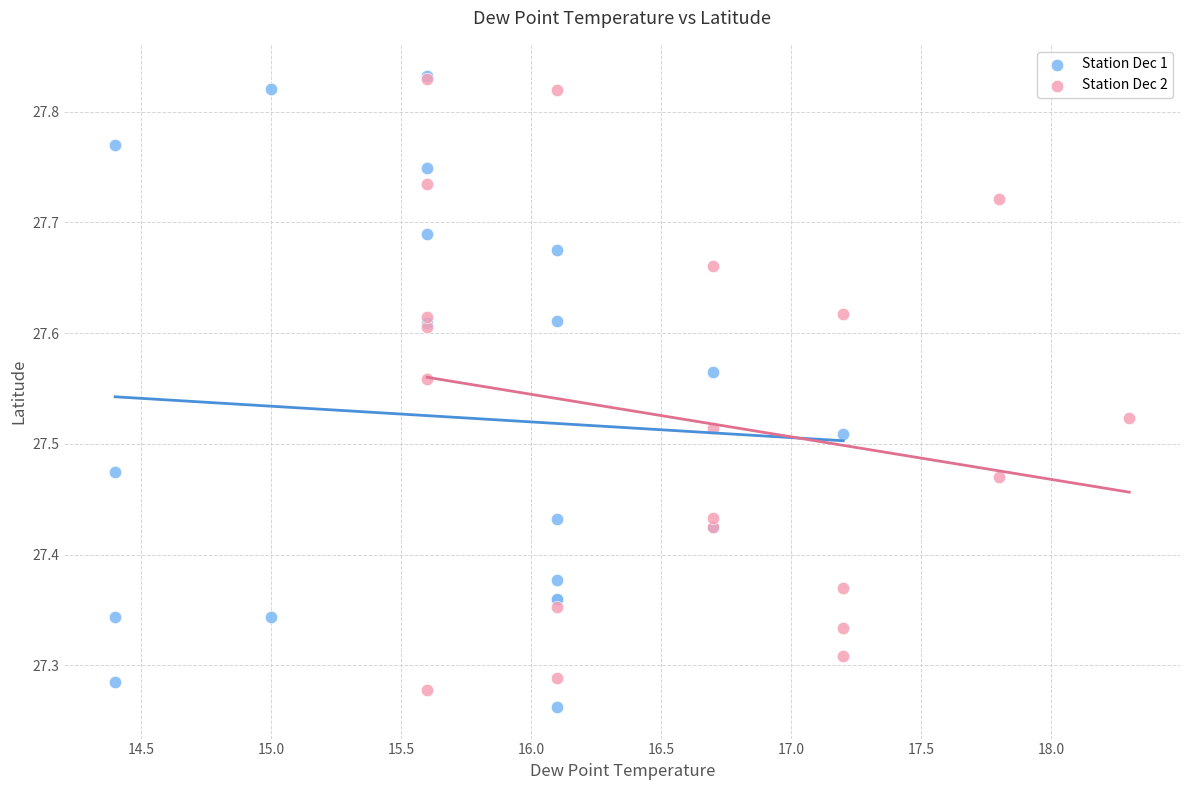

Which series has the widest spread of Y values?

Station Dec 1